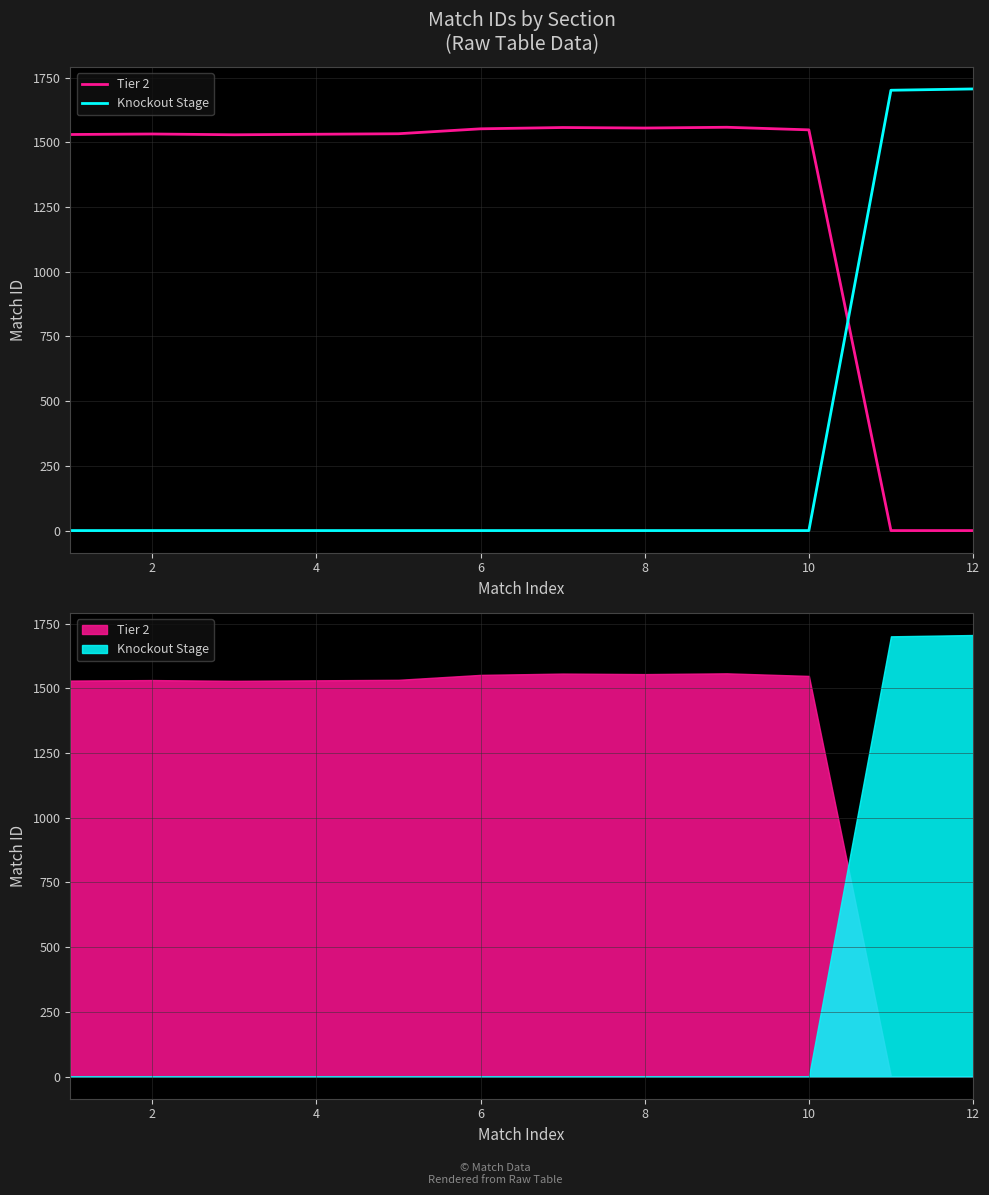

What is the label of the 2nd point from the left?

2